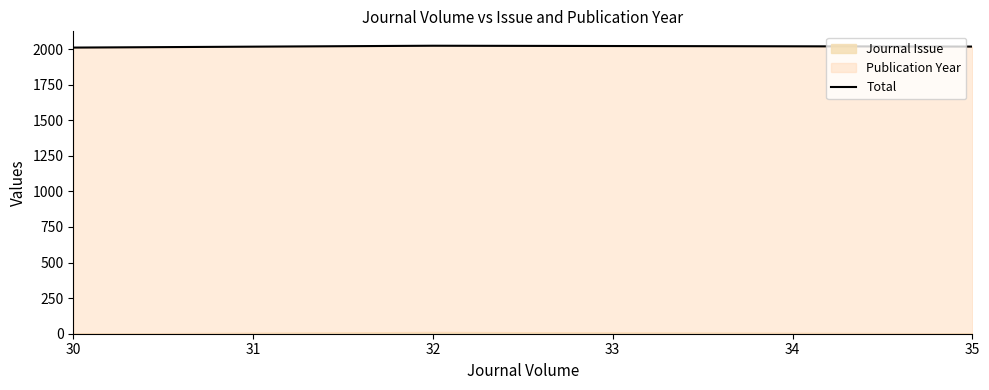

What is the difference between the second highest and minimum values?

7